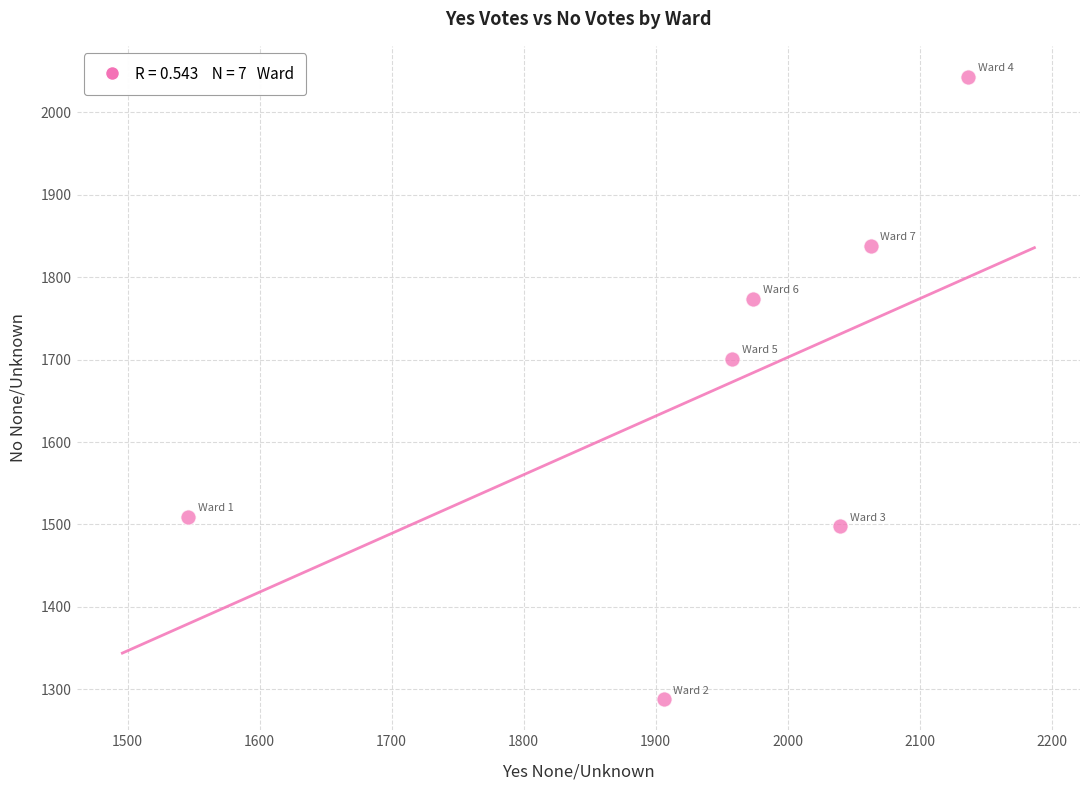

What Y value in the scatter plot is closest to 1665?

1701